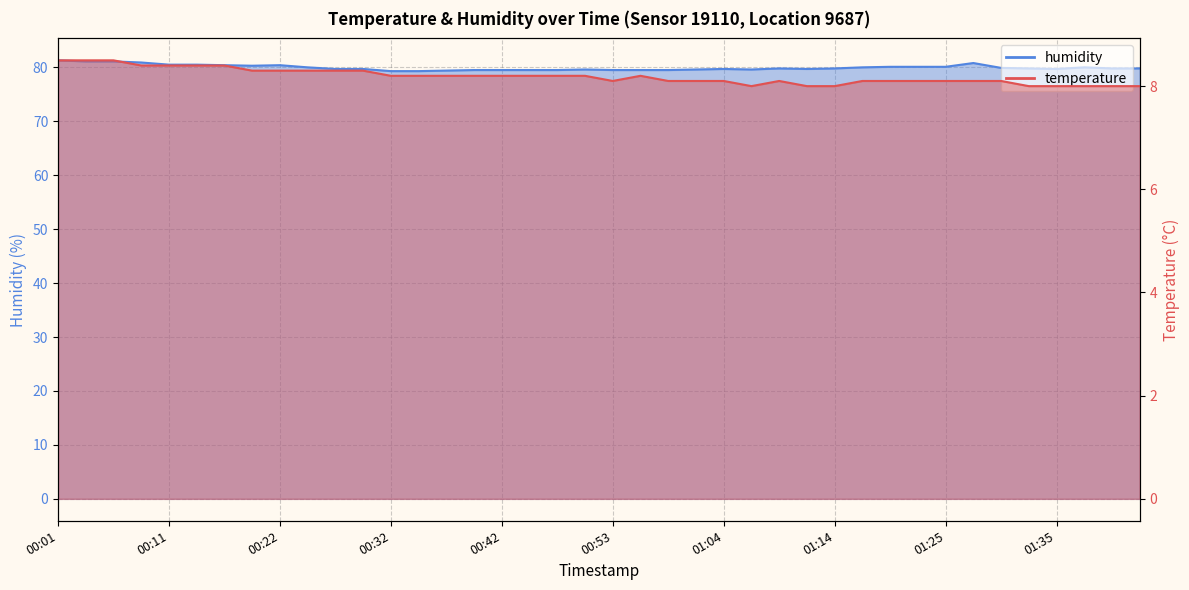

What position from the right is 00:32?

28